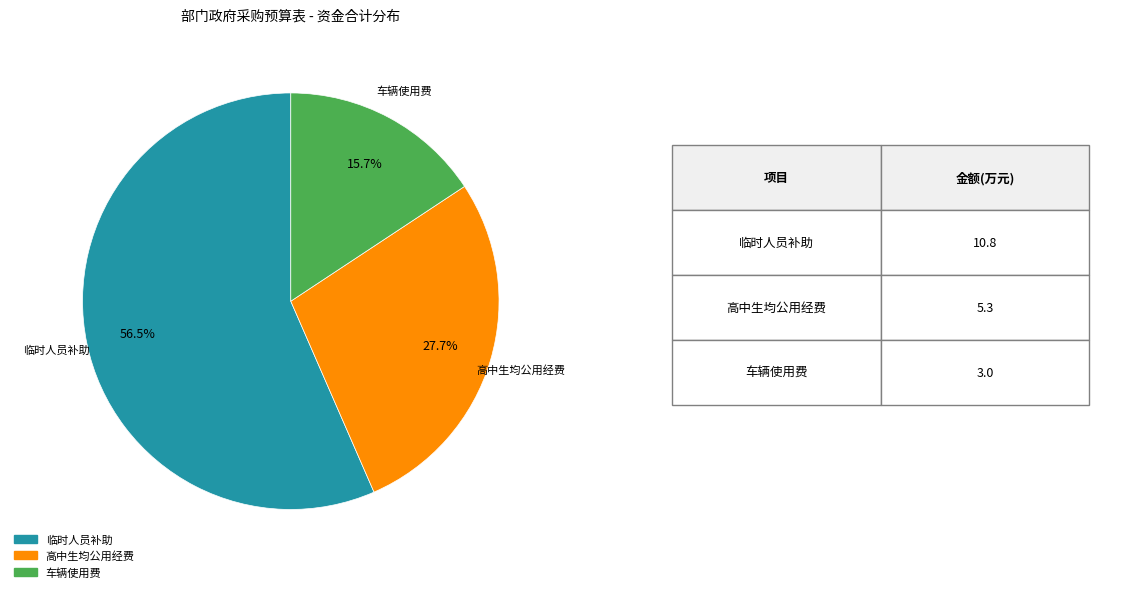

Is there any slice that represents more than half of the pie?

Yes